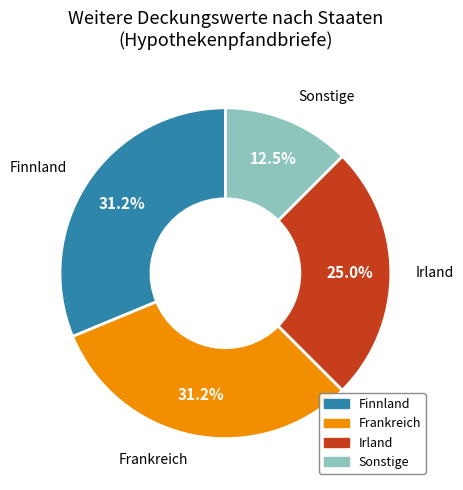

What percentage is the Irland slice, to the nearest percent?

25%